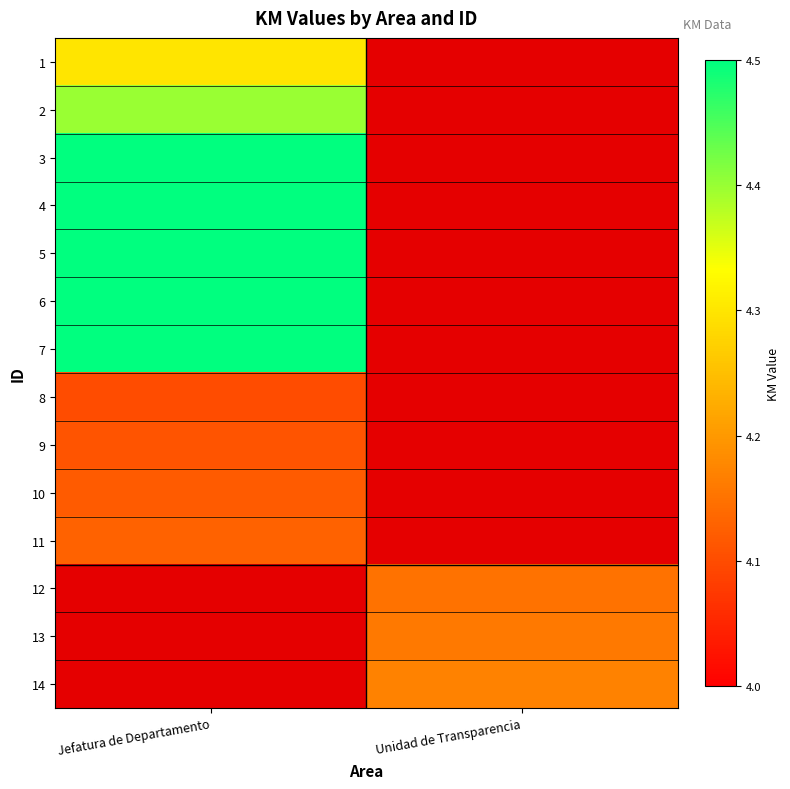

What is the maximum value shown in the chart?

4.9